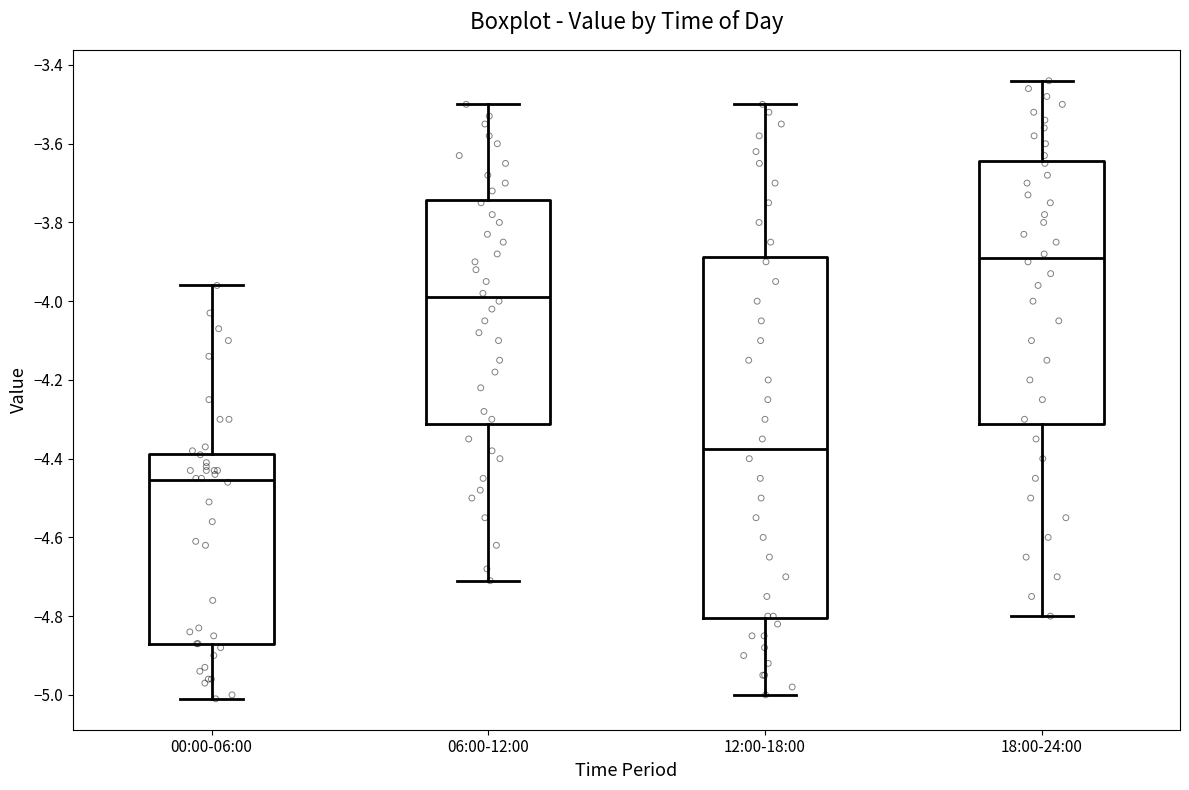

Reading left to right, read every box against the y-axis: the position of its median line, the range the box covers, and the ends of its whiskers. The values are not printed on the chart, so give them approximately, as read against the axis.

00:00-06:00: median -4.46, box -4.86 to -4.38, whiskers -5.00 to -3.96
06:00-12:00: median -3.98, box -4.32 to -3.74, whiskers -4.70 to -3.50
12:00-18:00: median -4.38, box -4.80 to -3.88, whiskers -5.00 to -3.50
18:00-24:00: median -3.88, box -4.32 to -3.64, whiskers -4.80 to -3.44